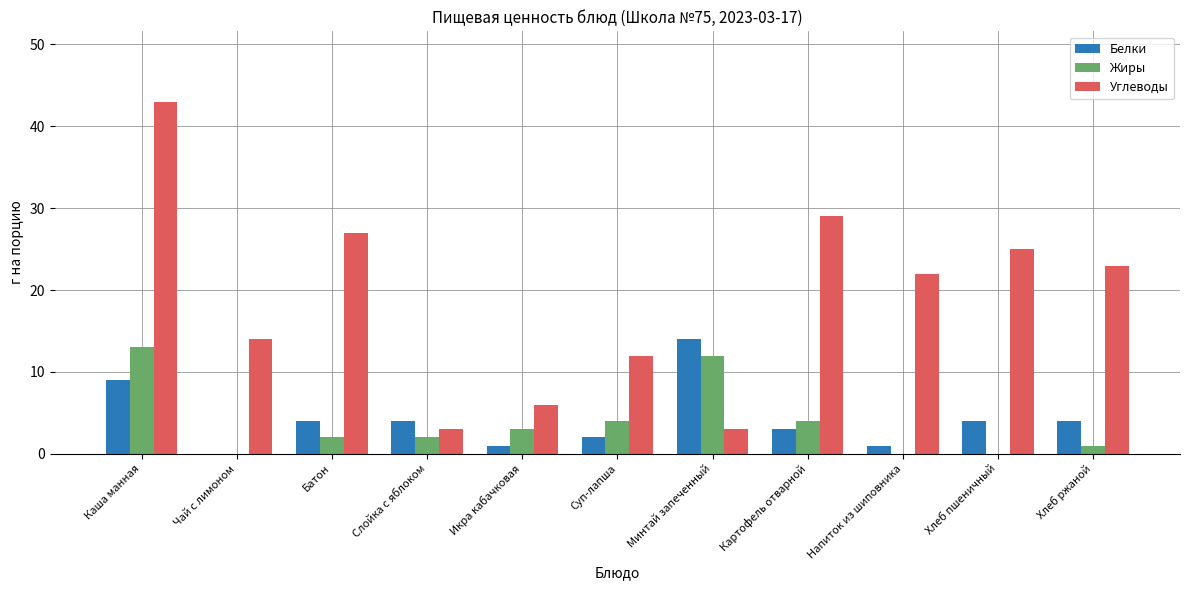

Does the chart contain stacked bars?

No